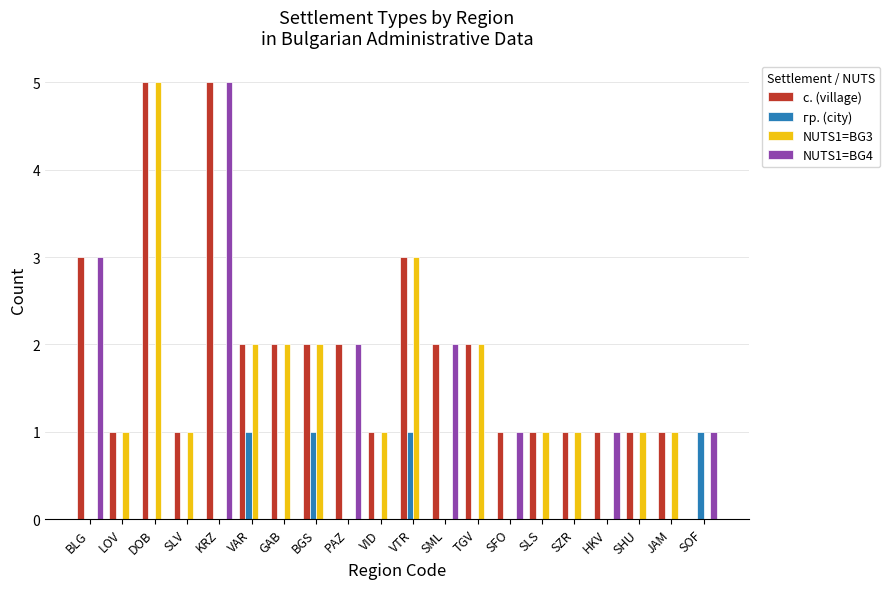

Reading left to right, what are all the values shown in this chart?

с. (village): BLG=3	LOV=1	DOB=5	SLV=1	KRZ=5	VAR=2	GAB=2	BGS=2	PAZ=2	VID=1	VTR=3	SML=2	TGV=2	SFO=1	SLS=1	SZR=1	HKV=1	SHU=1	JAM=1	SOF=0
гр. (city): BLG=0	LOV=0	DOB=0	SLV=0	KRZ=0	VAR=1	GAB=0	BGS=1	PAZ=0	VID=0	VTR=1	SML=0	TGV=0	SFO=0	SLS=0	SZR=0	HKV=0	SHU=0	JAM=0	SOF=1
NUTS1=BG3: BLG=0	LOV=1	DOB=5	SLV=1	KRZ=0	VAR=2	GAB=2	BGS=2	PAZ=0	VID=1	VTR=3	SML=0	TGV=2	SFO=0	SLS=1	SZR=1	HKV=0	SHU=1	JAM=1	SOF=0
NUTS1=BG4: BLG=3	LOV=0	DOB=0	SLV=0	KRZ=5	VAR=0	GAB=0	BGS=0	PAZ=2	VID=0	VTR=0	SML=2	TGV=0	SFO=1	SLS=0	SZR=0	HKV=1	SHU=0	JAM=0	SOF=1